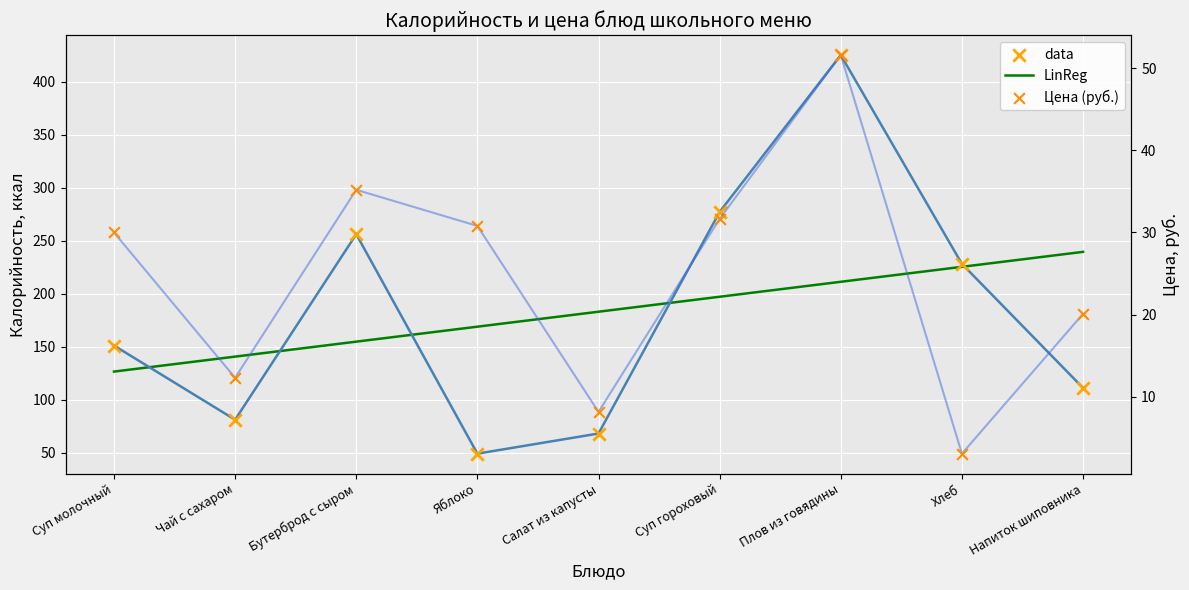

At which category is the sum across all series the highest?

Плов из говядины